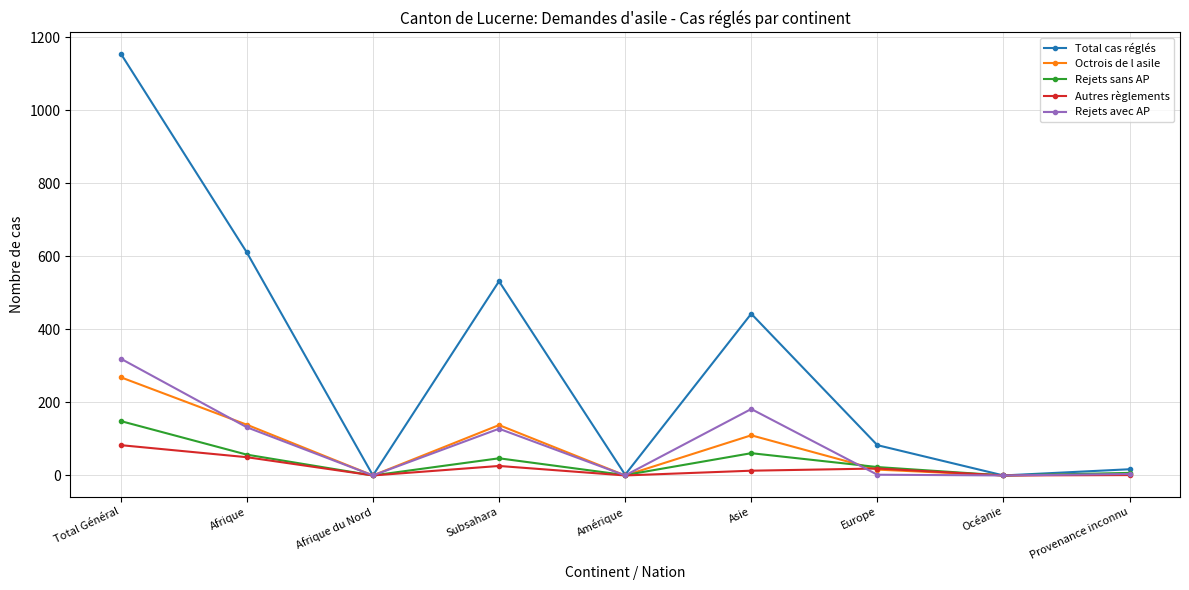

True or false: Octrois de l asile has a value of 4 at Provenance inconnu.

True